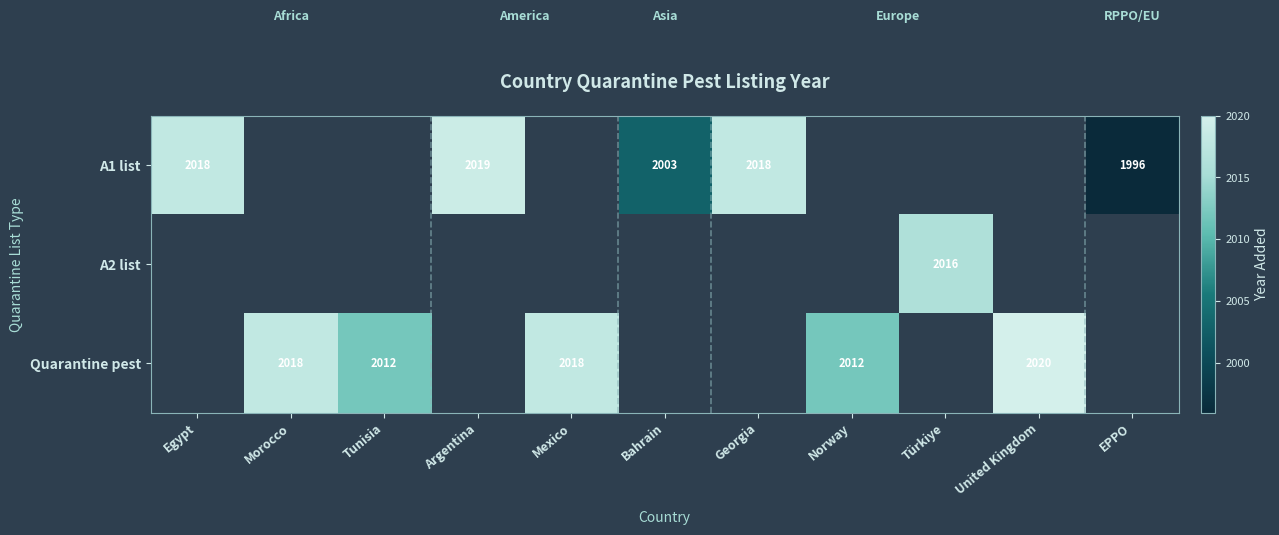

True or false: Quarantine pest has a value of 2949 at Morocco.

False